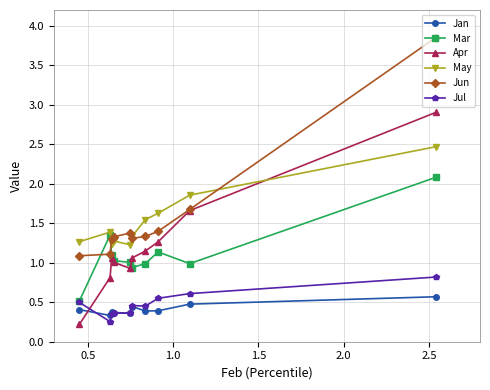

Which series has the largest range (max minus min)?

Jun